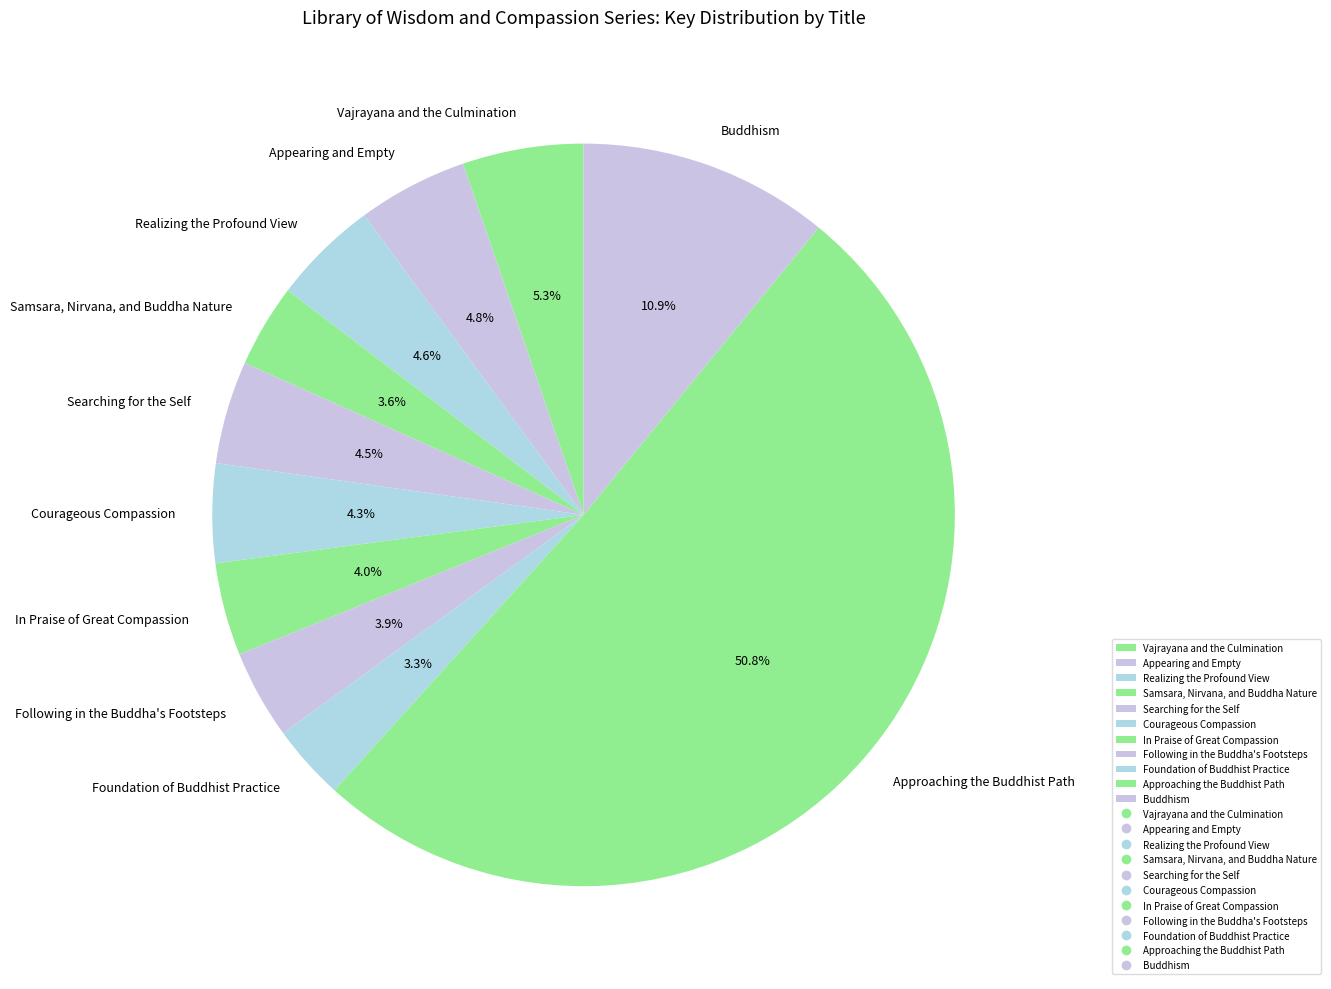

How many slices are in this pie chart?

11